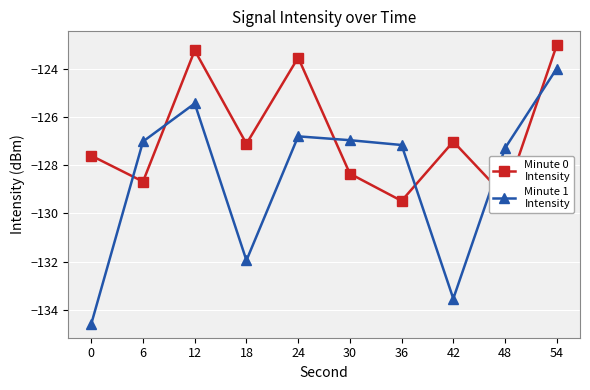

At which category is the sum across all series the highest?

54